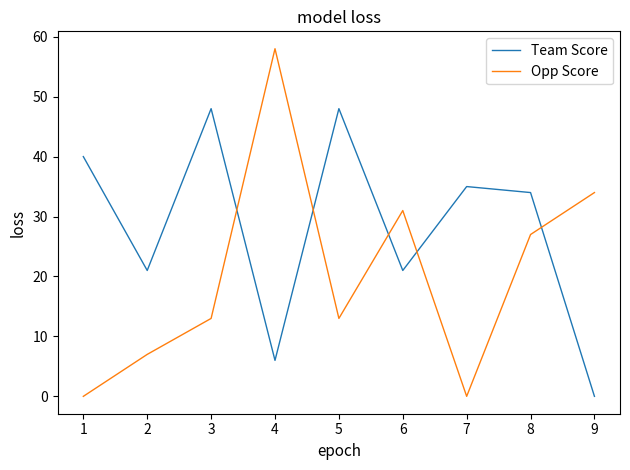

Reading left to right, list all the values displayed in this chart.

Team Score: 40	21	48	6	48	21	35	34	0
Opp Score: 0	7	13	58	13	31	0	27	34